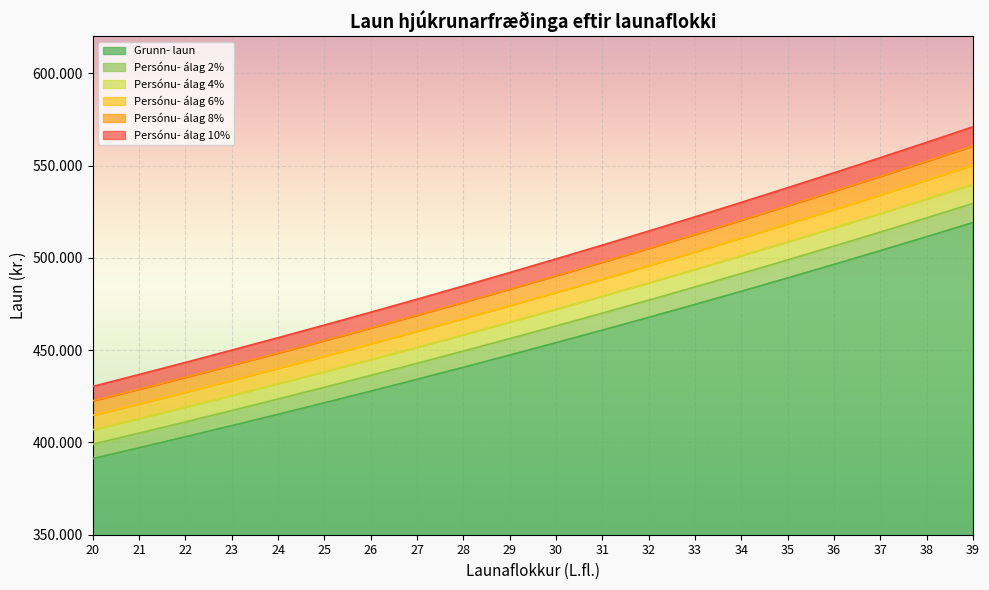

Where is Persónu- álag 4% nearest to the value 473366?

30